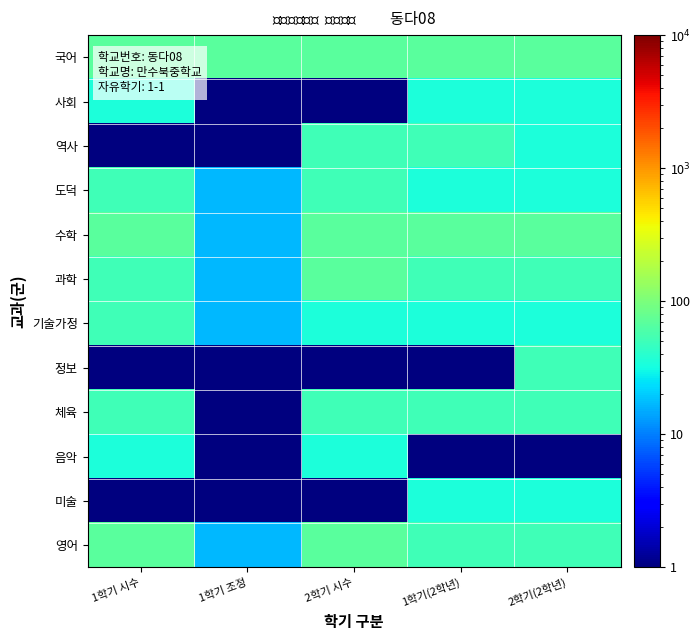

What is the spread (max minus min) of values at 1학기 조정?

67.5